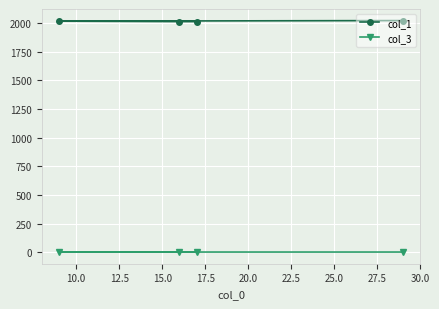

What is the sum of all col_3 values?

7.3